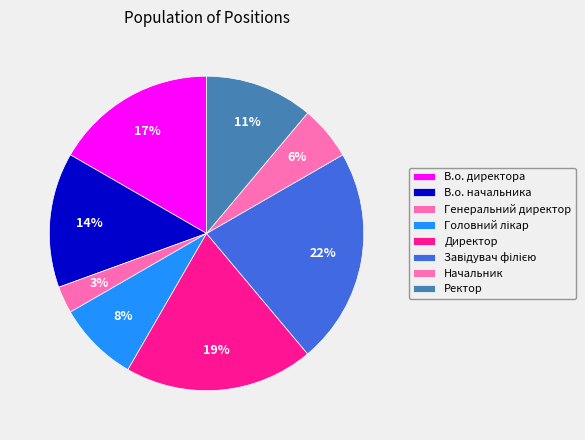

How many slices are in this pie chart?

8